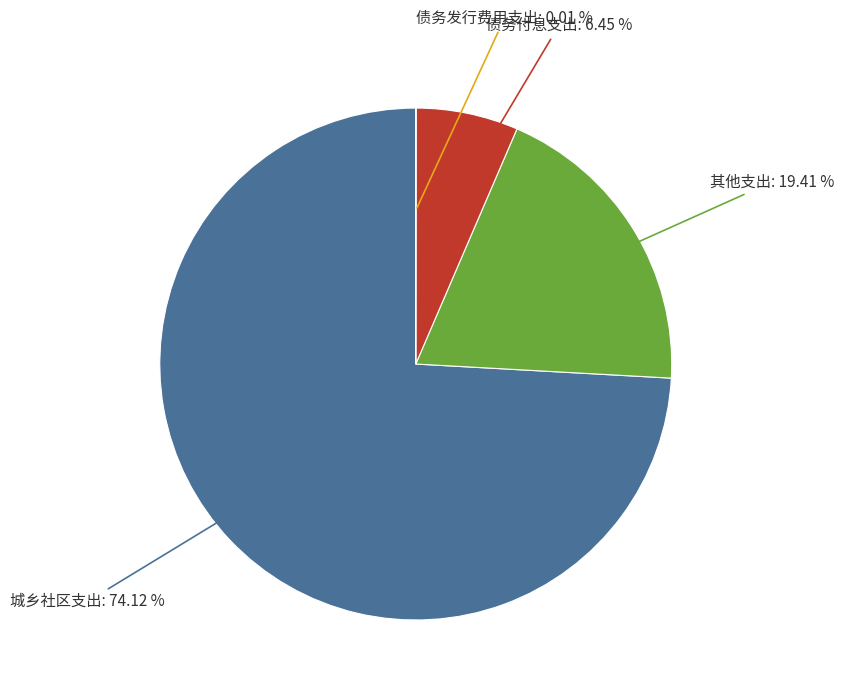

Does any single category account for the majority?

Yes